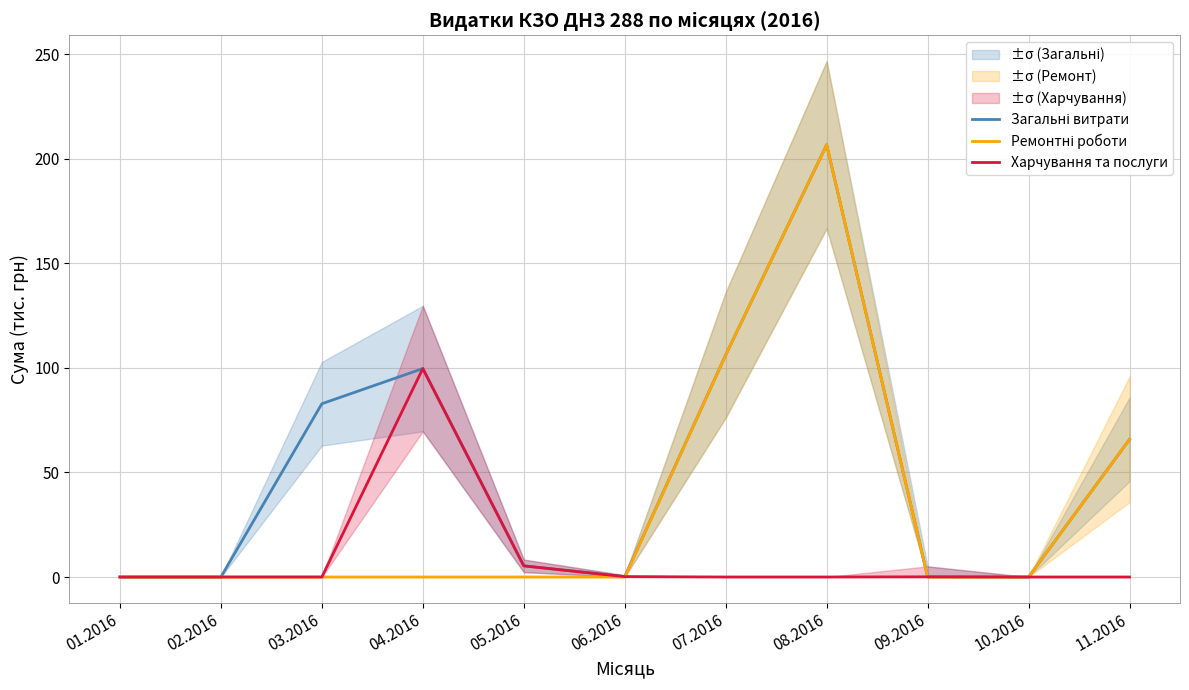

What is the label of the 11th point from the right?

01.2016